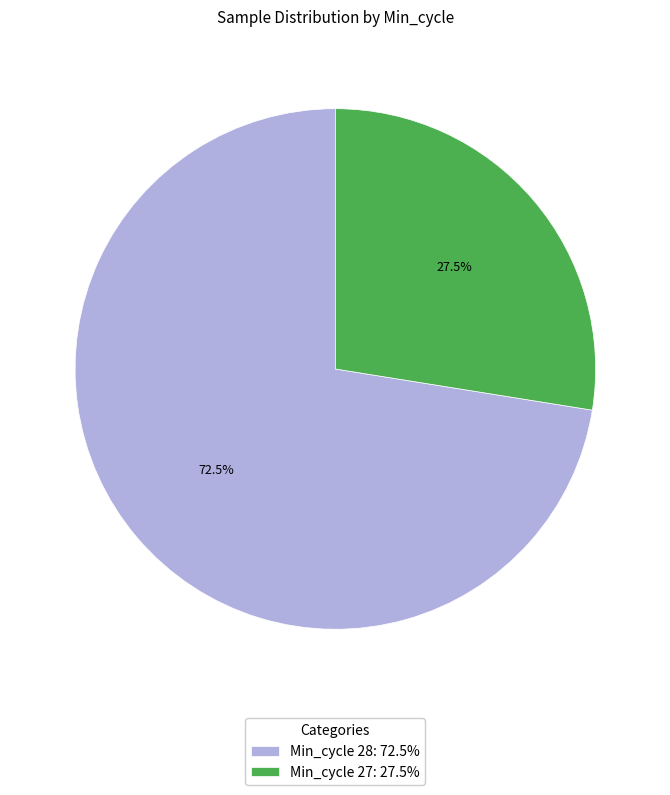

What is the largest slice in the pie chart?

Min_cycle 28: 72.5%